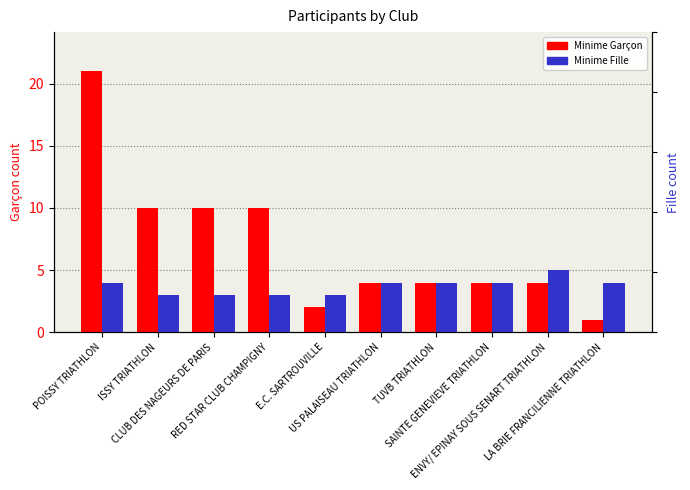

Is it true that Minime Garçon equals 17 at CLUB DES NAGEURS DE PARIS?

False